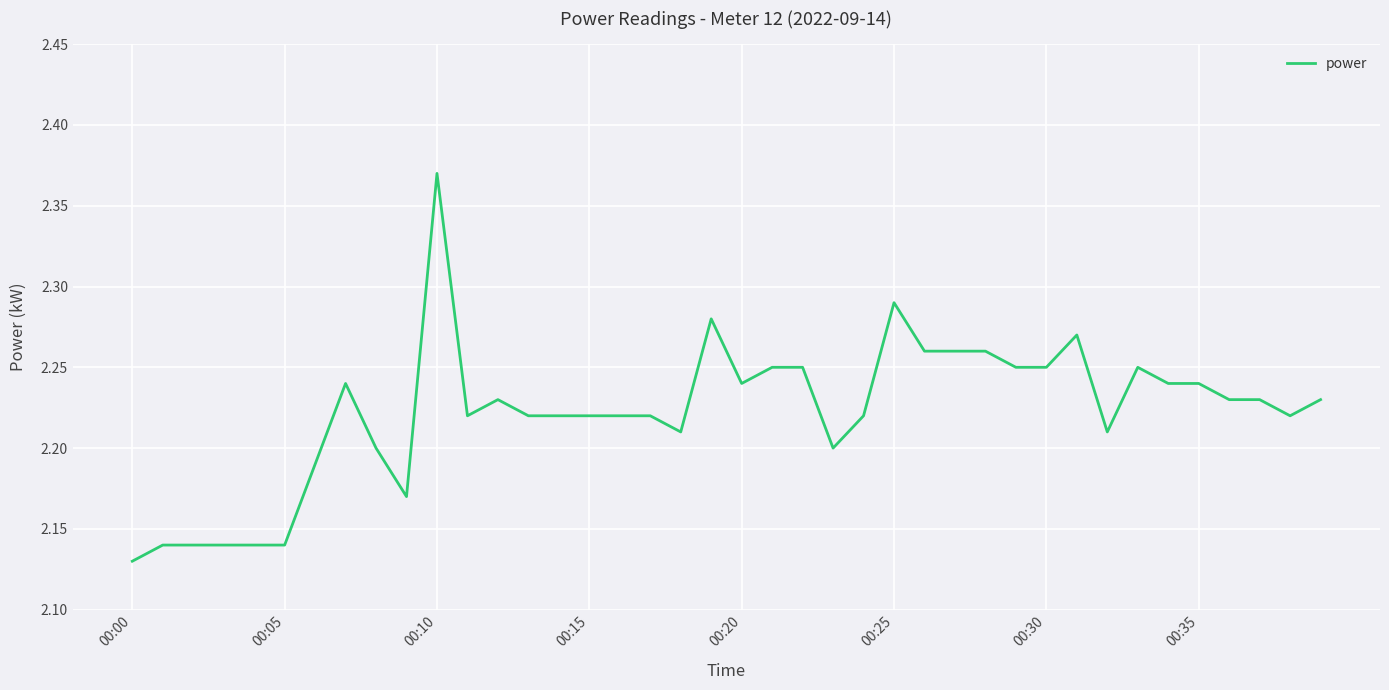

Which category has the lowest value across all series?

00:00